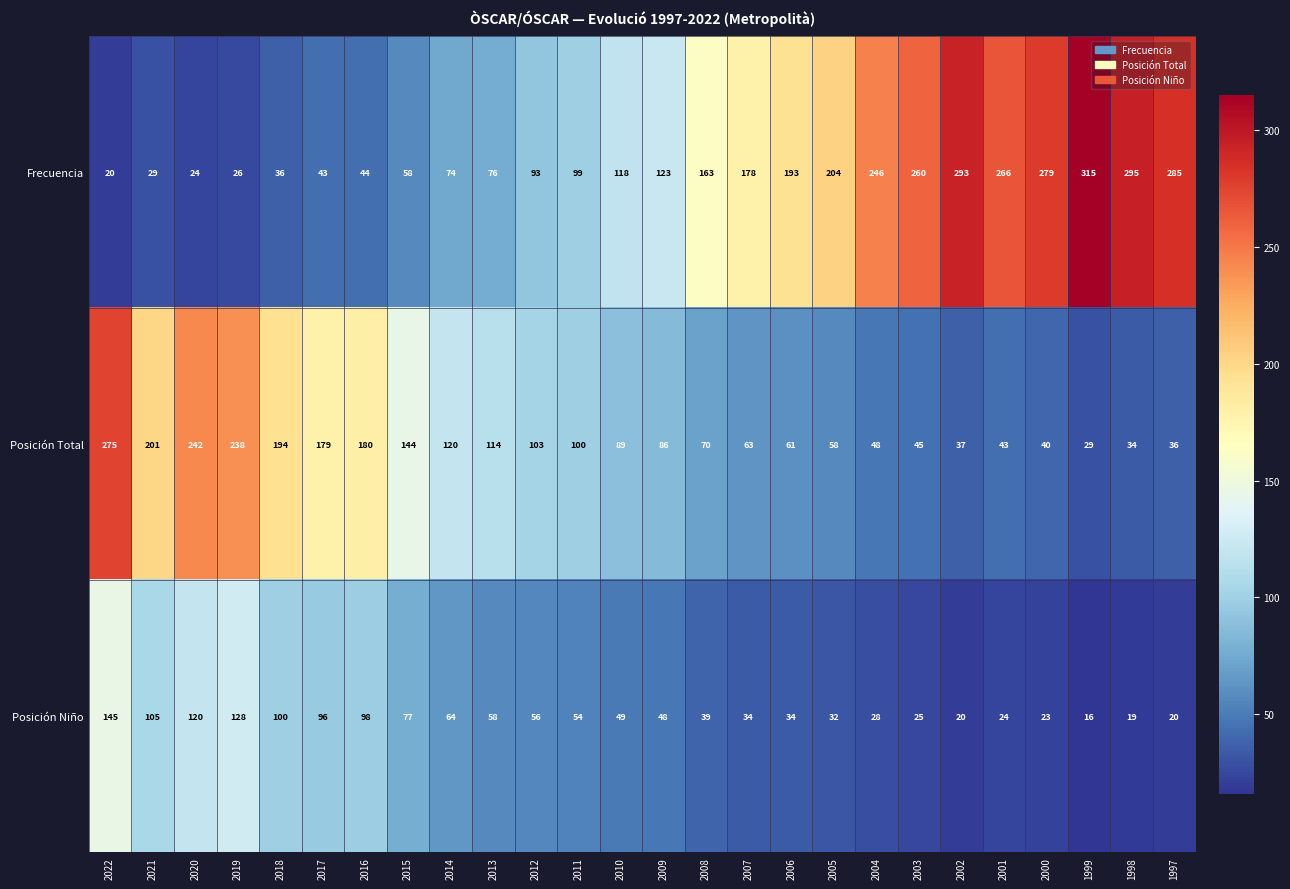

At how many categories does at least one series exceed 21?

26